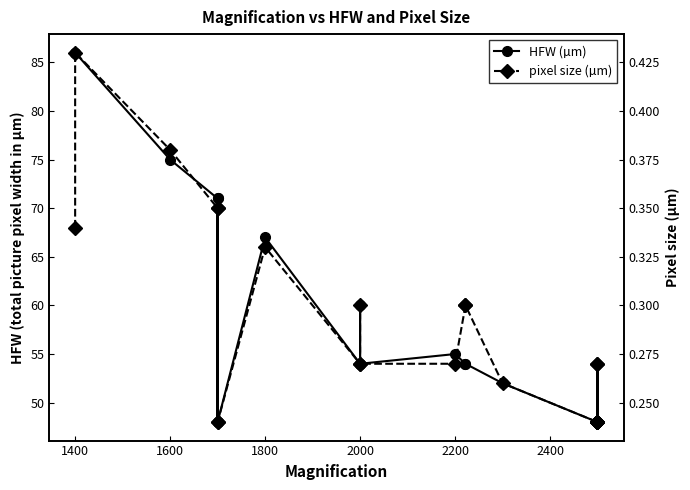

In pixel size (µm), how many points are higher than both neighbors (excluding endpoints)?

6